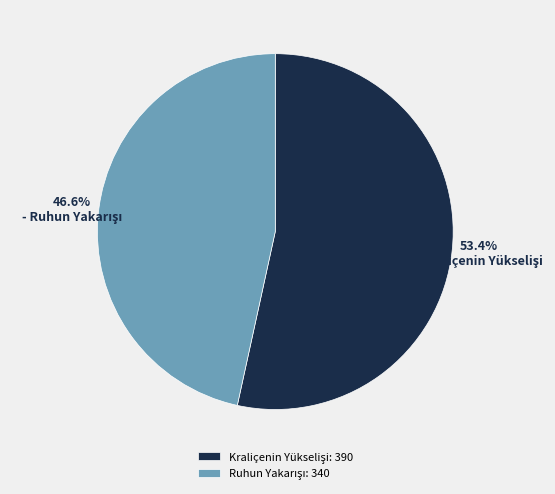

How many segments does this pie chart have?

2